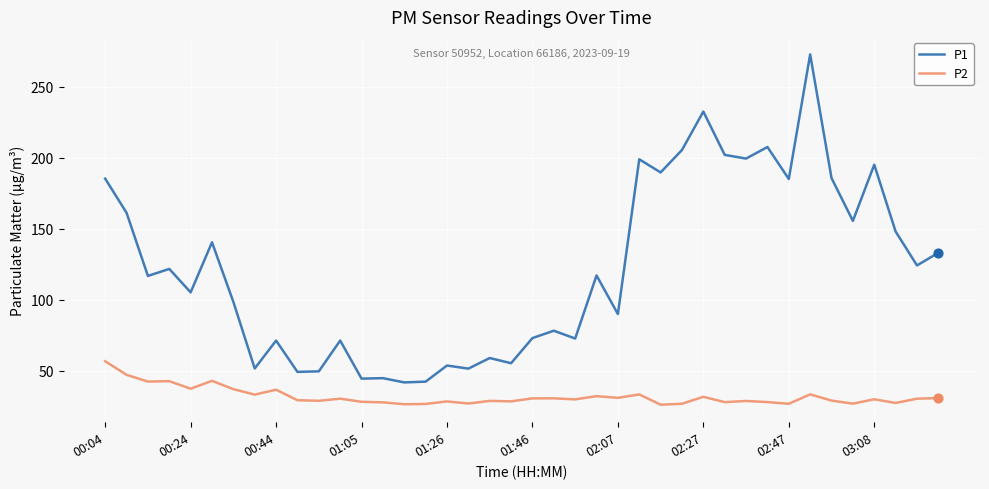

Which series has the widest spread of values?

P1